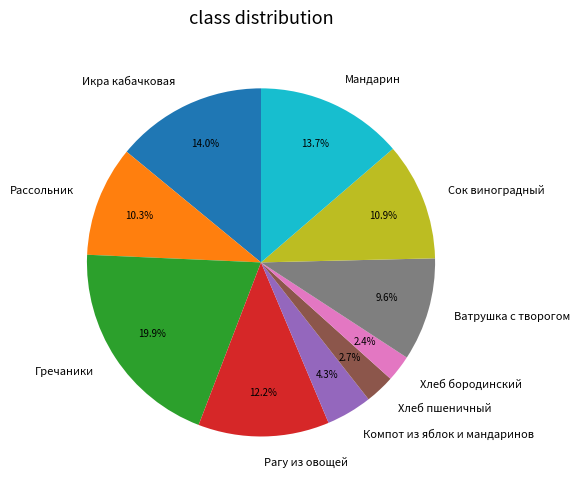

How much of the chart is everything except Сок виноградный?

89.1%